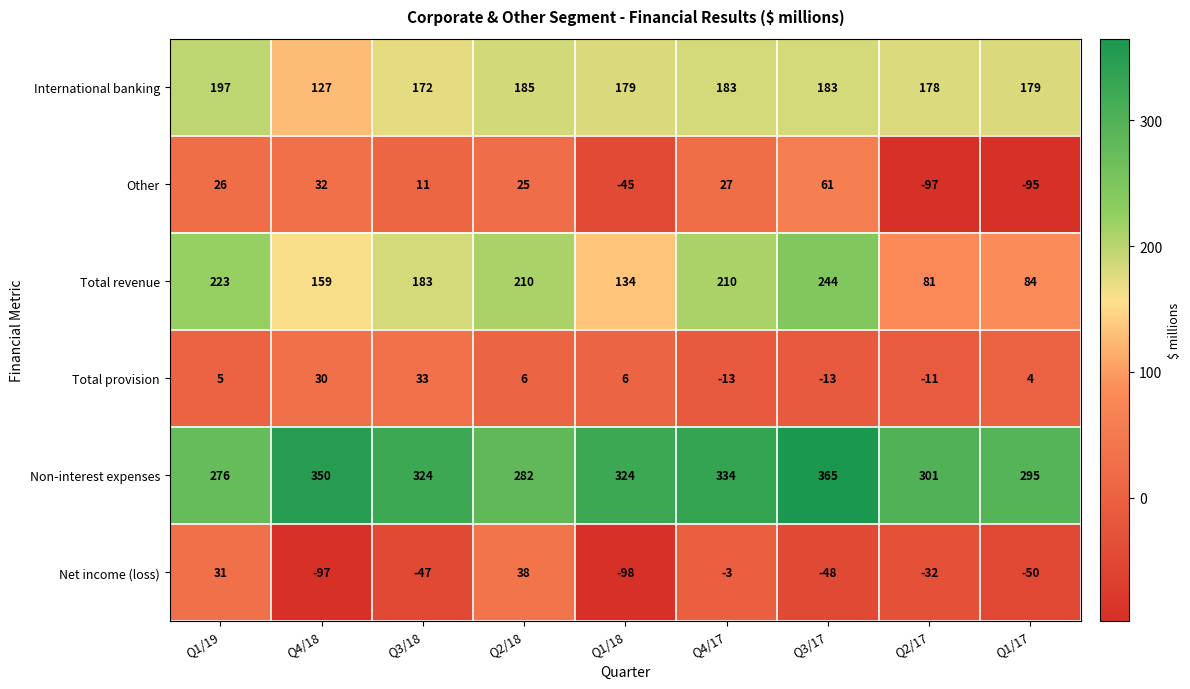

Rank the series at Q4/17 from lowest to highest value.

Total provision, Net income (loss), Other, International banking, Total revenue, Non-interest expenses